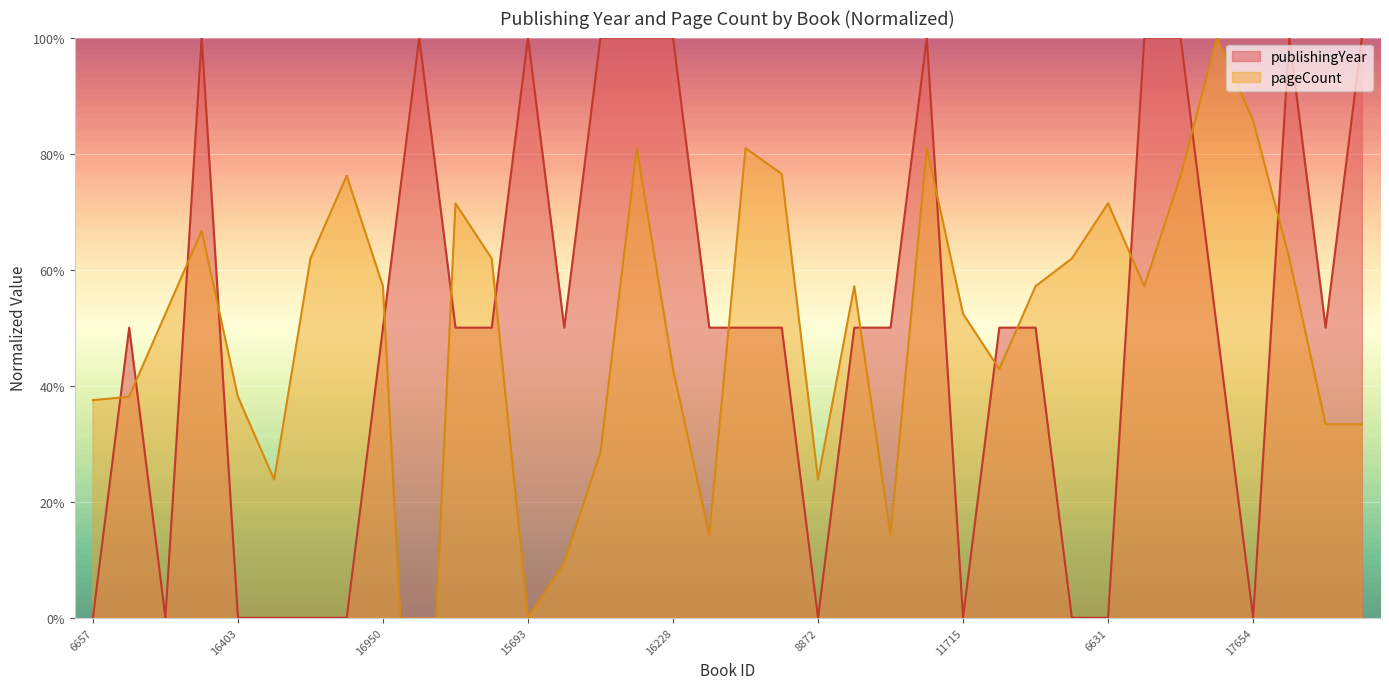

What position from the left is 9129?

22